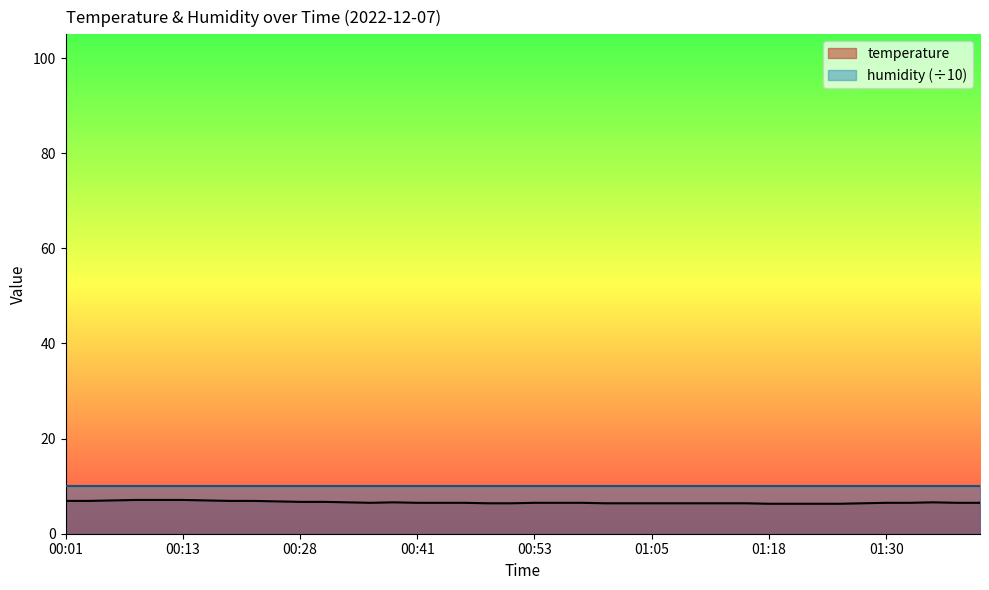

What is the maximum value shown in the chart?

10.0